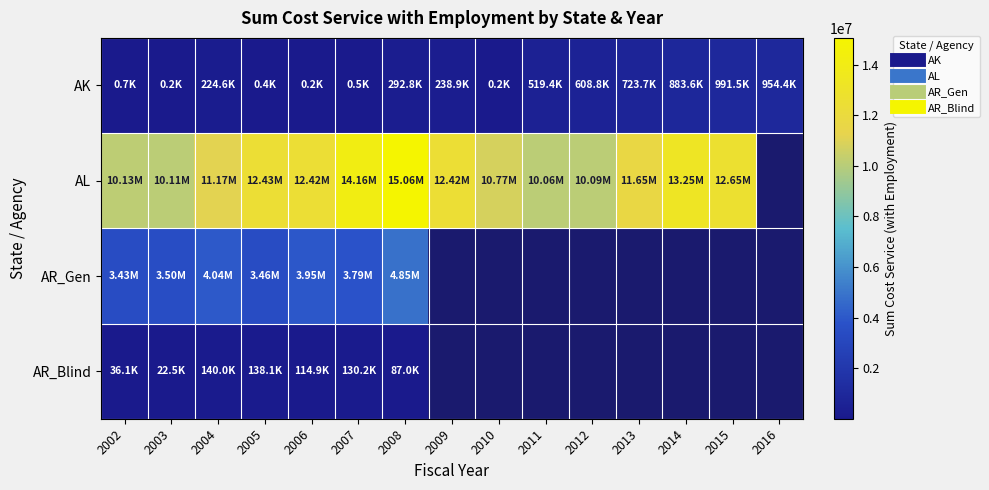

Read the AK value at 2009.

238908.0